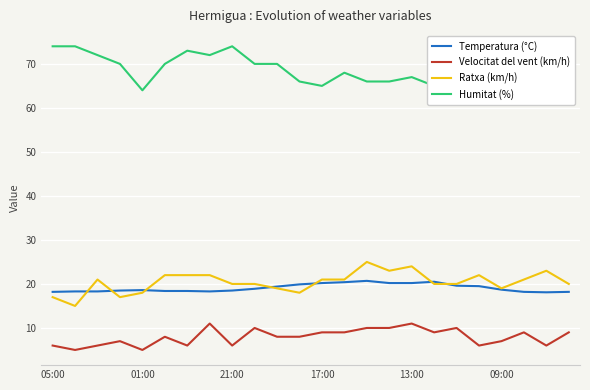

Which series ends up on top after the final intersection of Ratxa (km/h) and Temperatura (°C)?

Ratxa (km/h)